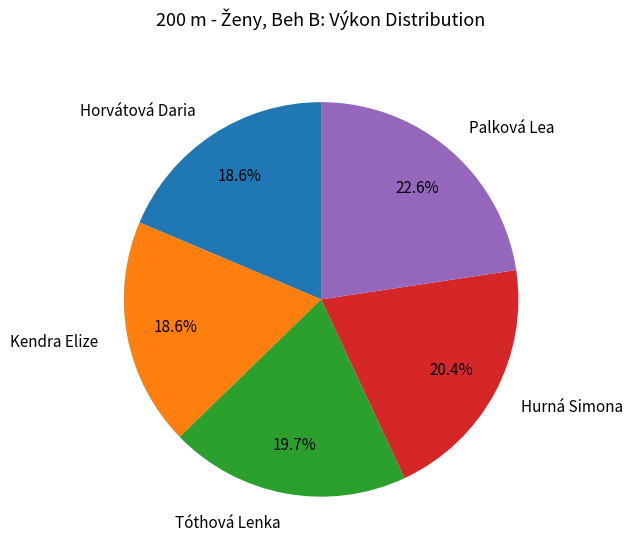

To the nearest percent, what is the combined percentage of Palková Lea and Hurná Simona?

43%